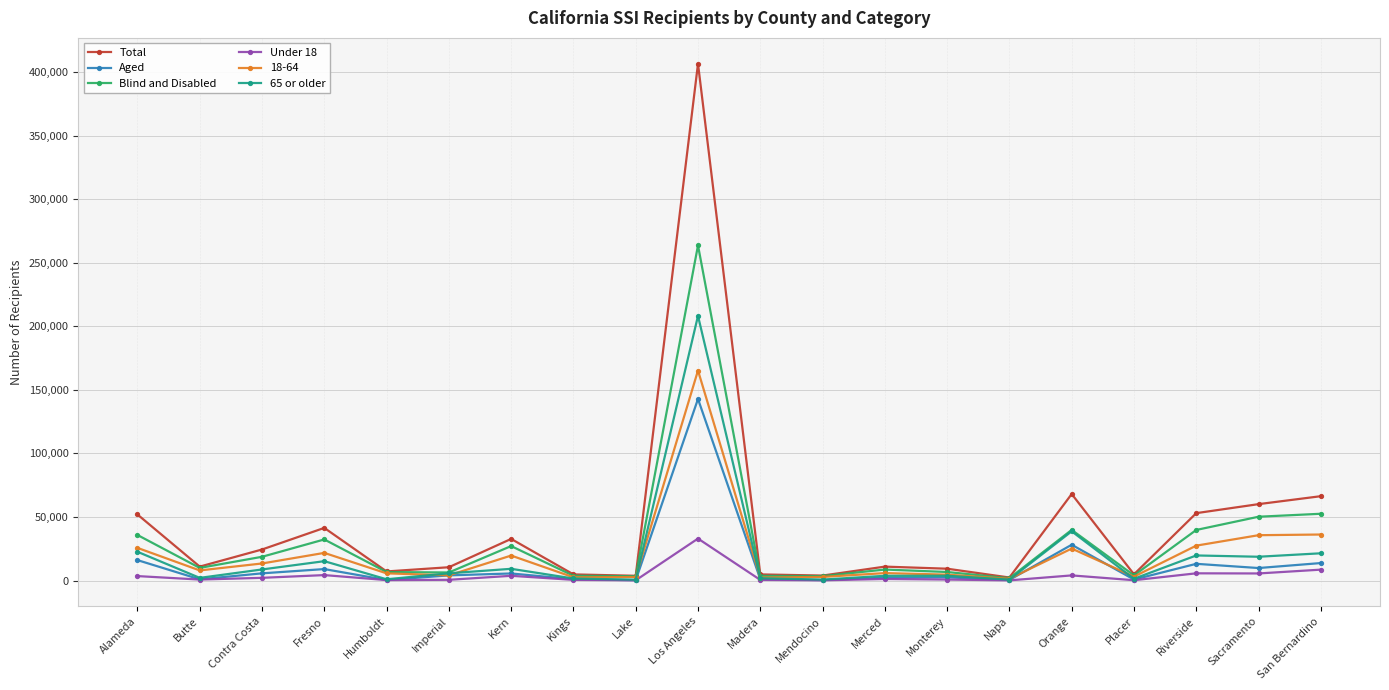

Is the value of 65 or older at Napa greater than the value of Aged at Orange?

No